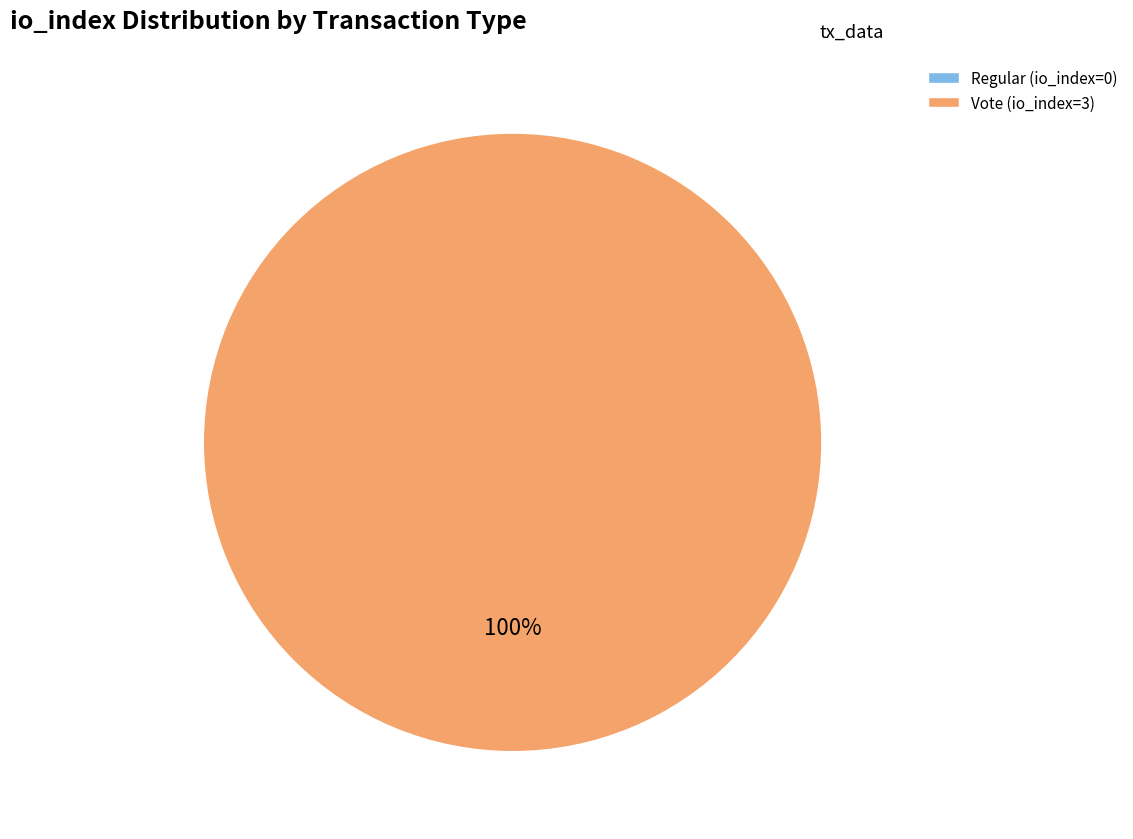

Is Regular (io_index=0) the majority of the pie?

No